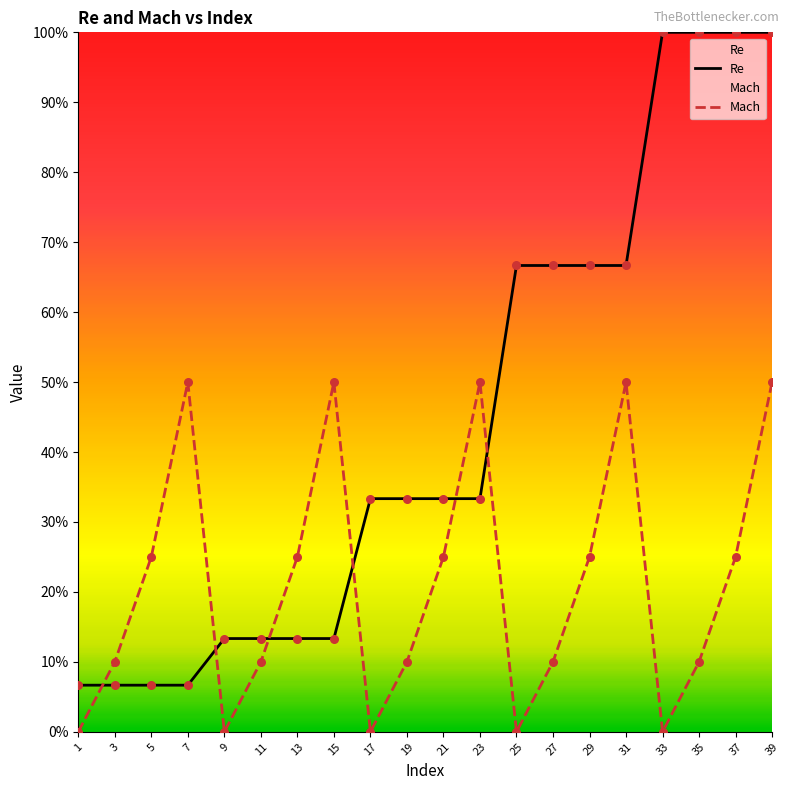

Which series has the largest total across all categories?

Re